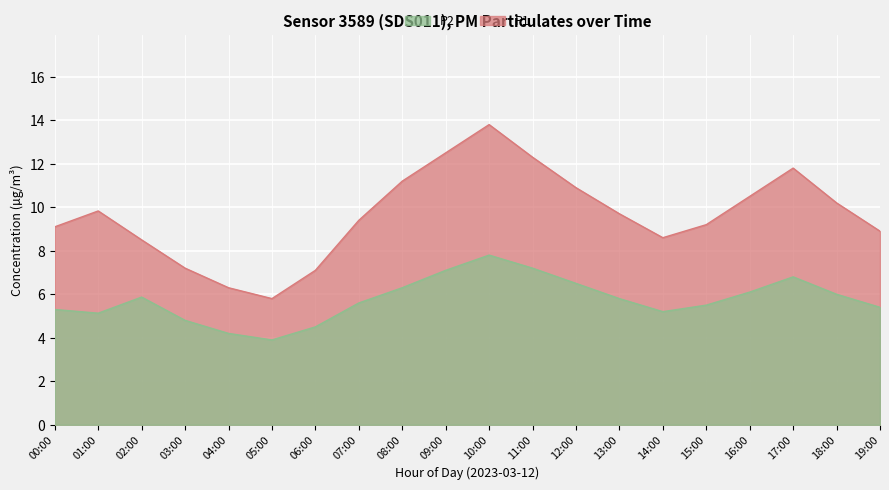

At which category is the sum across all series the highest?

10:00